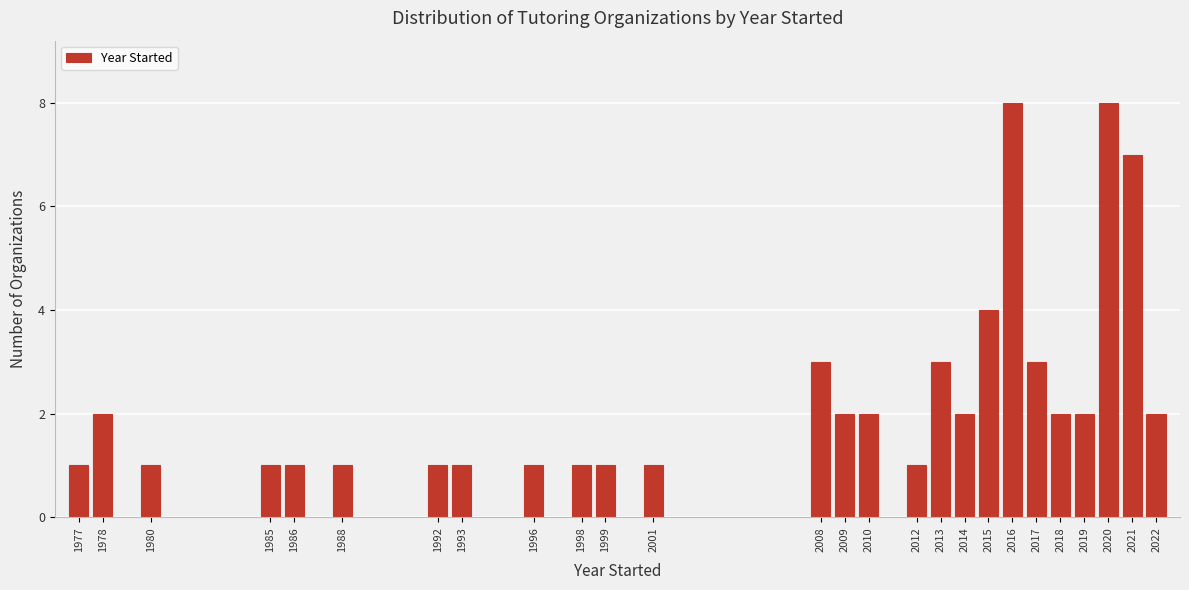

Reading left to right, transcribe all the data shown in this chart.

1	2	1	1	1	1	1	1	1	1	1	1	3	2	2	1	3	2	4	8	3	2	2	8	7	2